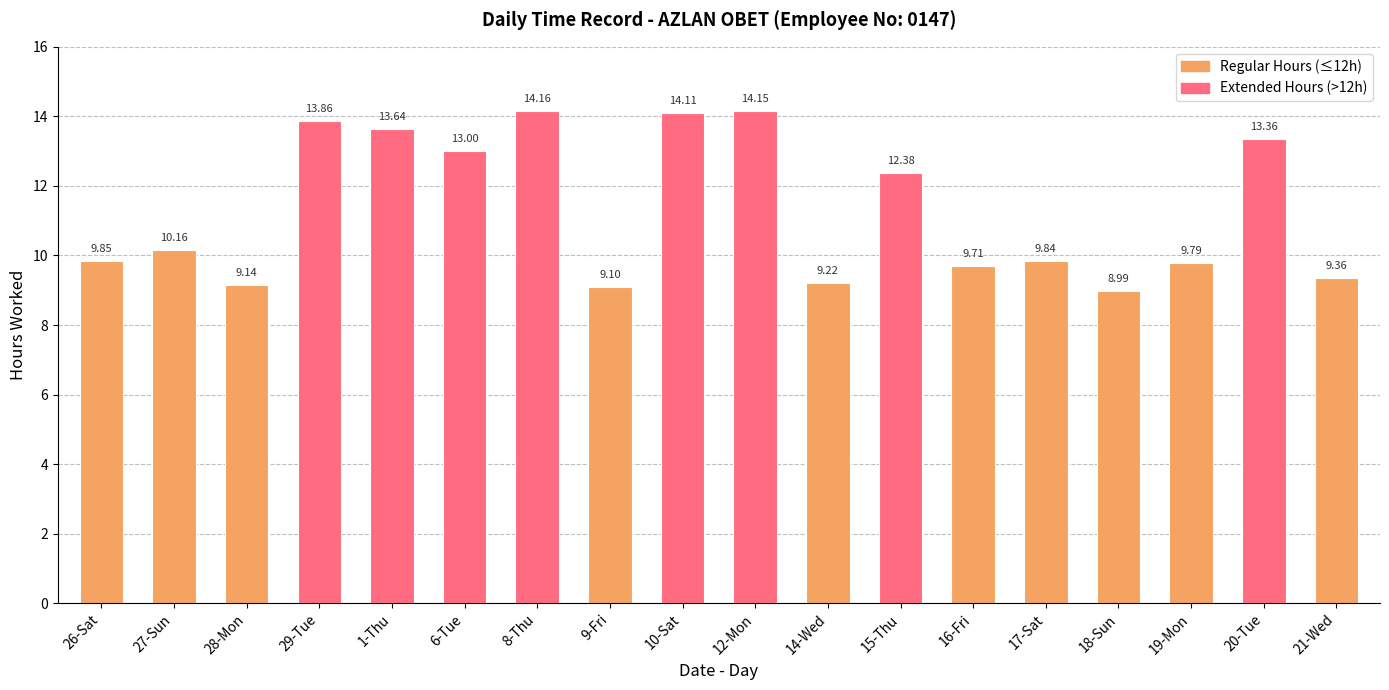

The value at 18-Sun is 4.4. True or false?

False